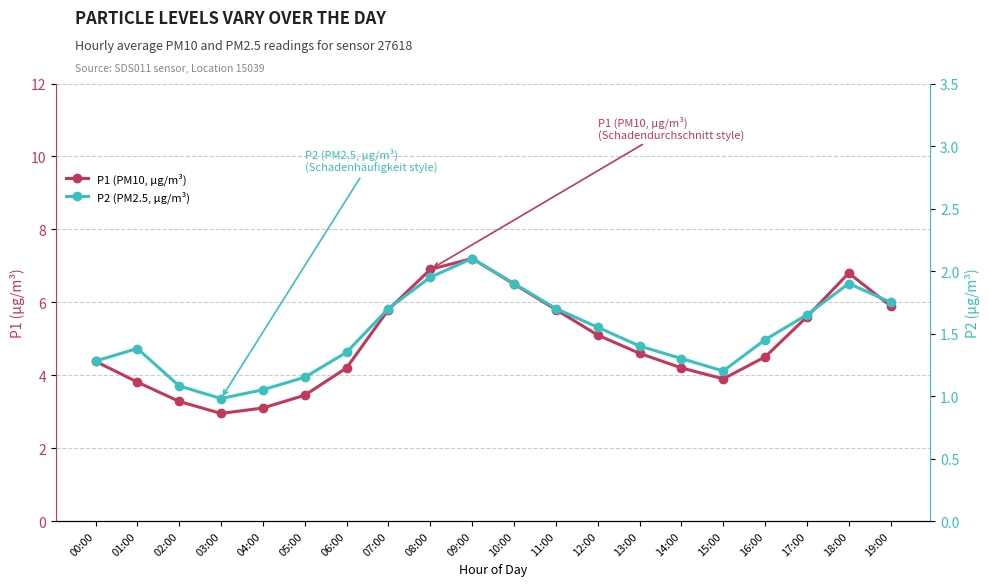

What is the label of the 7th point from the right?

13:00